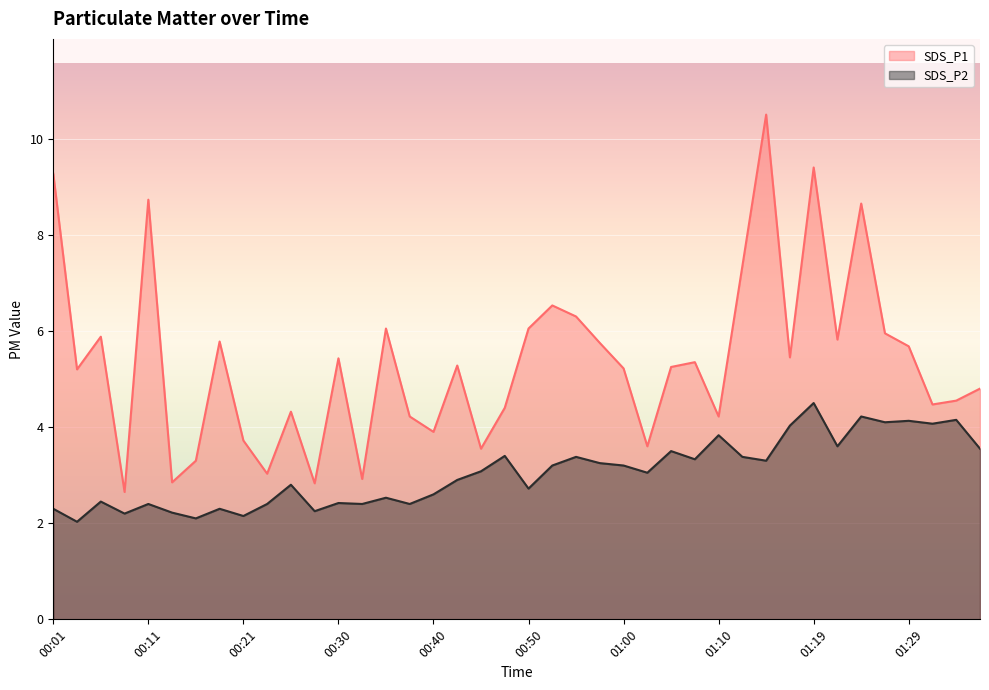

Between 00:57 and 01:22, which is larger?

01:22